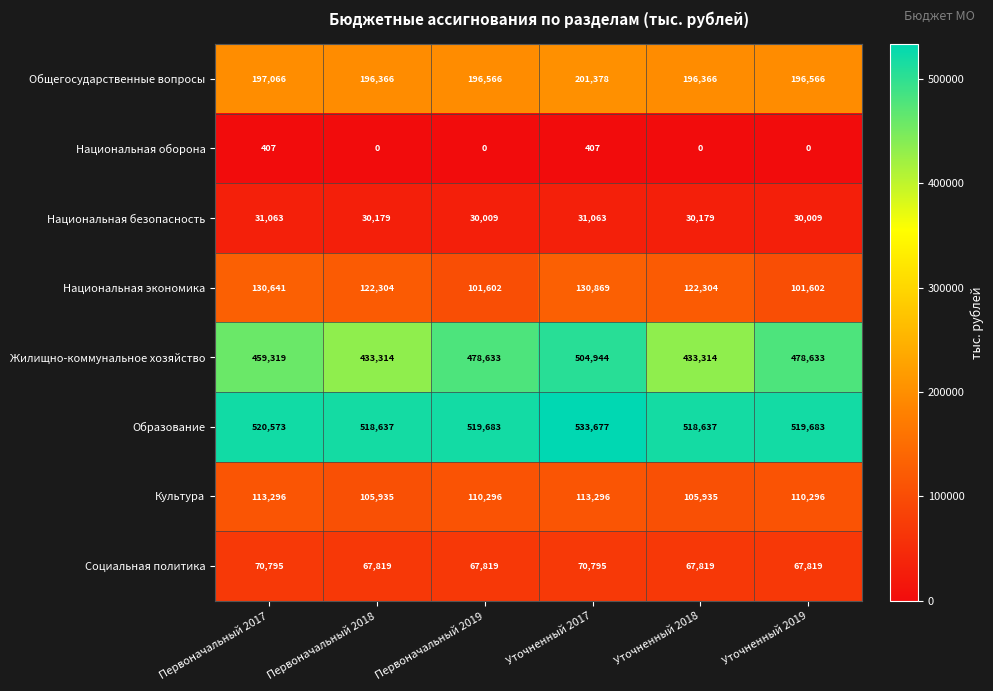

Count the number of data series in this chart.

8